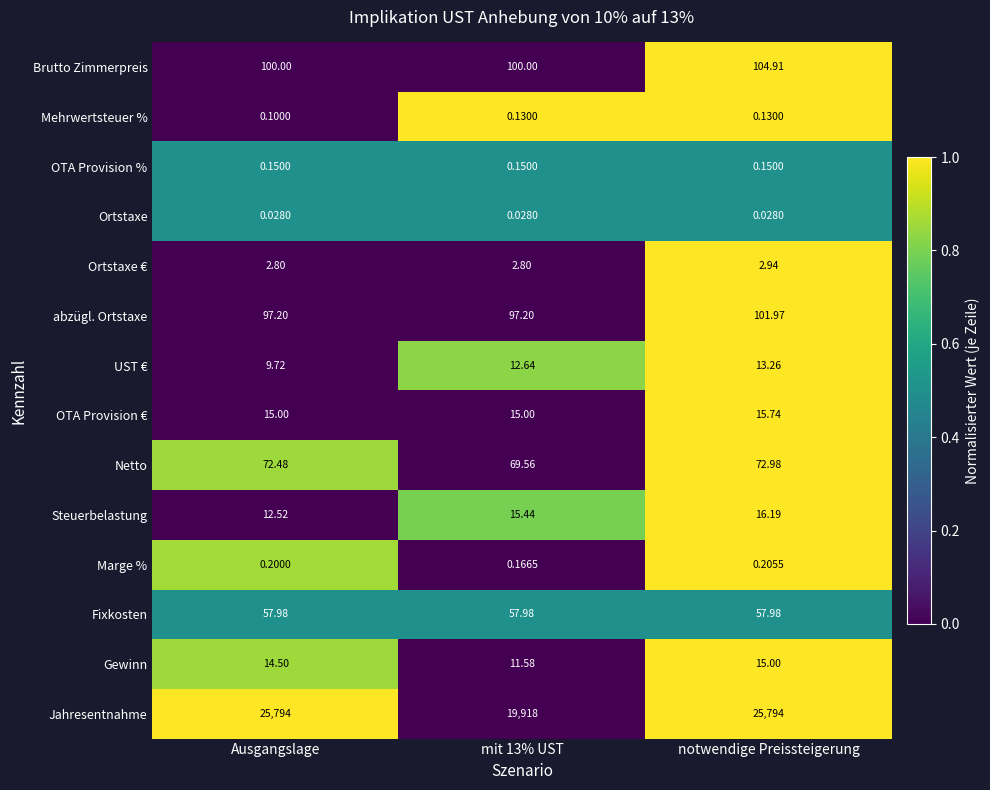

Which series has the largest total across all categories?

Jahresentnahme